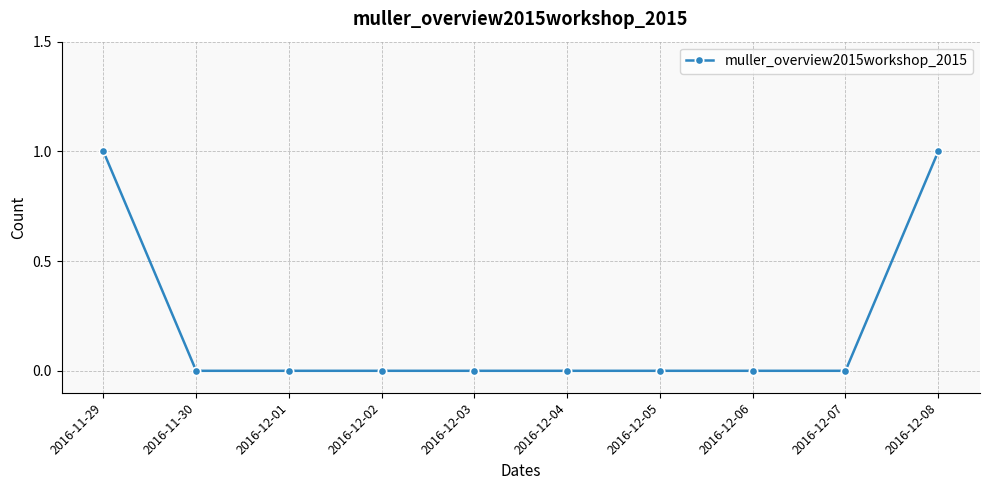

The value at 2016-12-05 is 0. True or false?

True